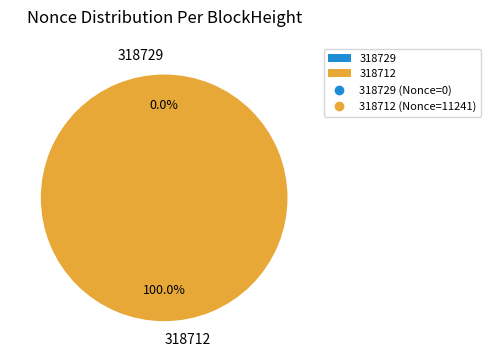

To the nearest percent, what is the combined percentage of 318729 and 318712?

100%